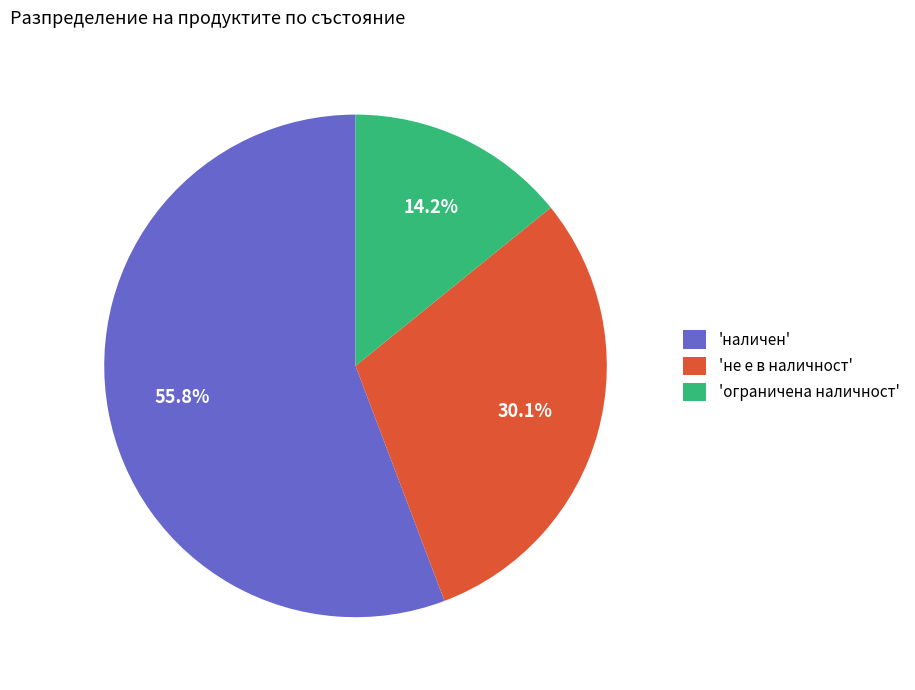

How many segments does this pie chart have?

3